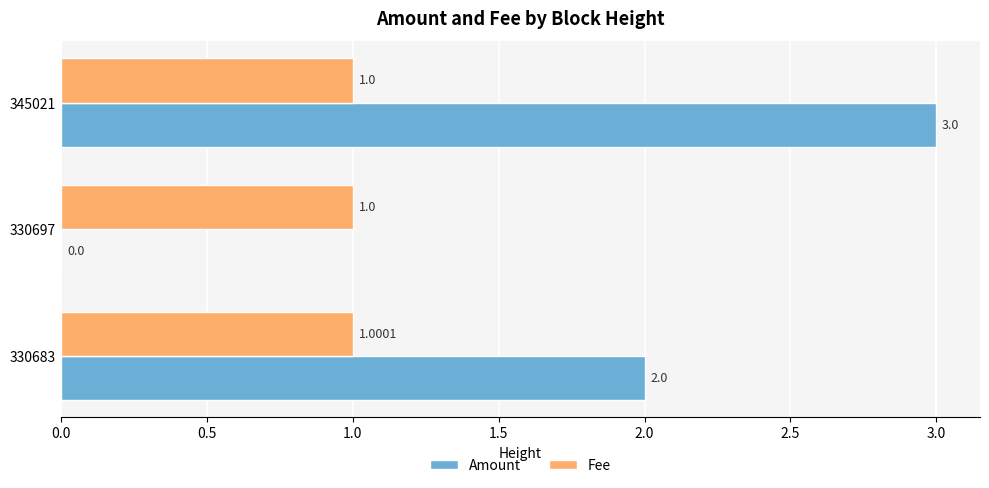

What is the sum of all Amount values?

5.0